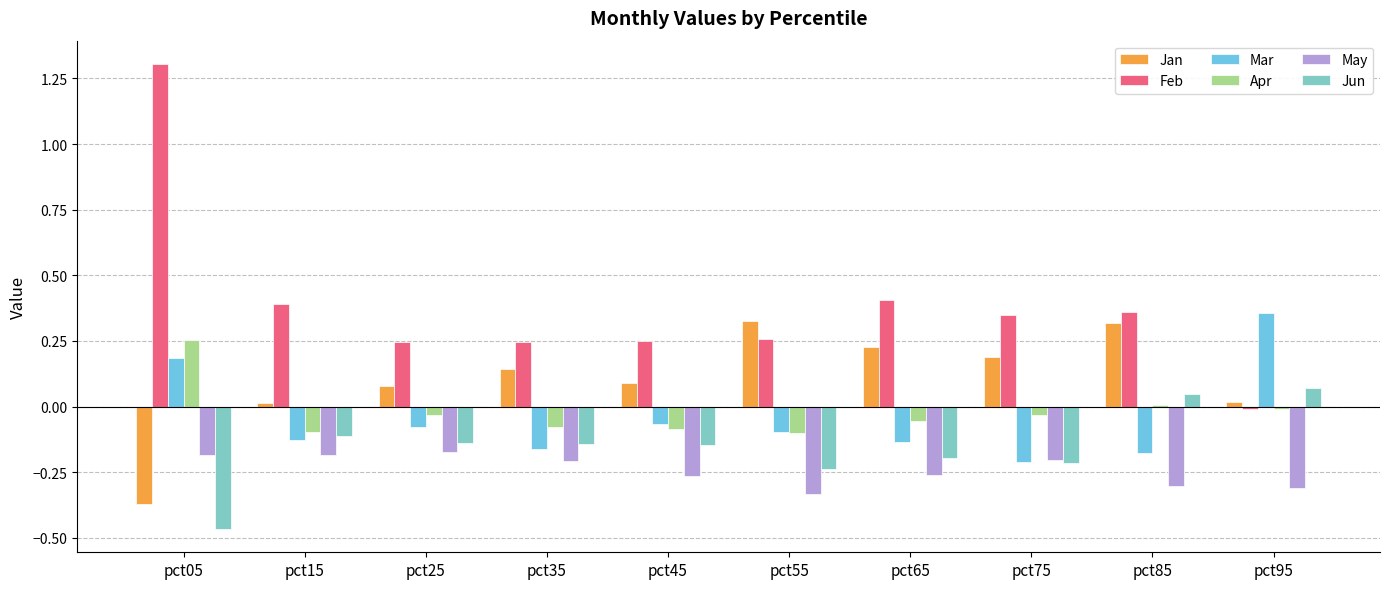

How many series are shown in this chart?

6